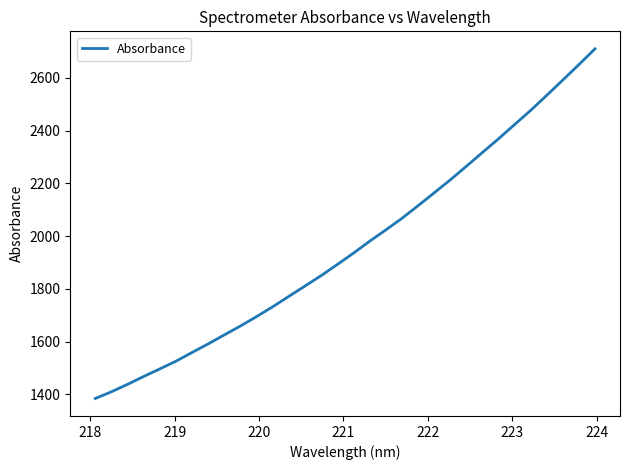

What is the greatest value displayed?

2710.5